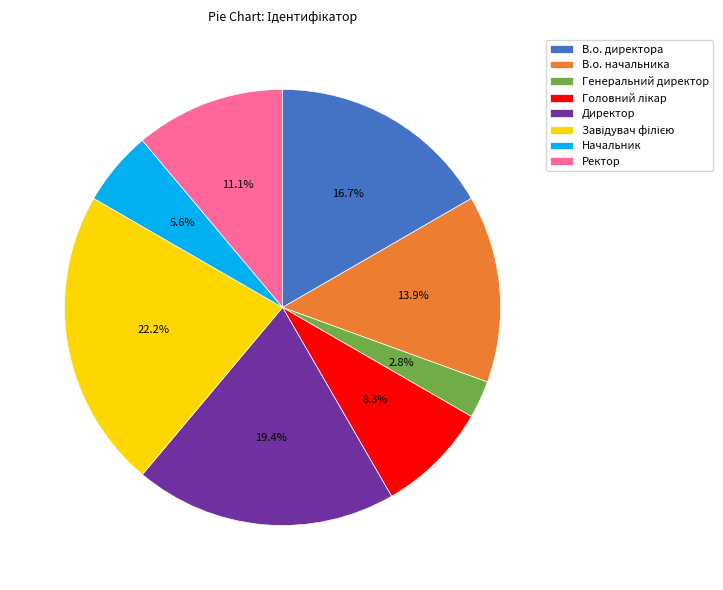

Approximately how many times larger is the value at В.о. директора compared to Ректор?

1.5